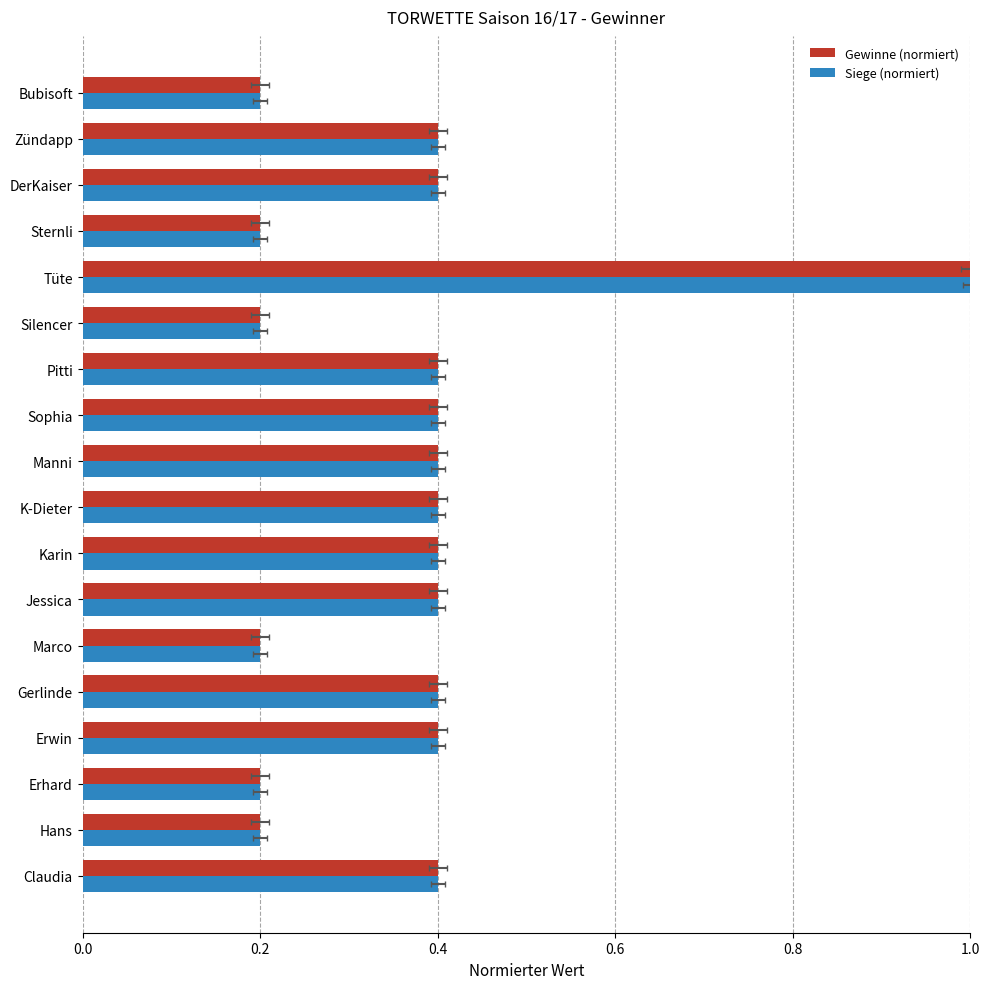

What is the difference between the second highest and second lowest values in the Gewinne (normiert) series?

0.2